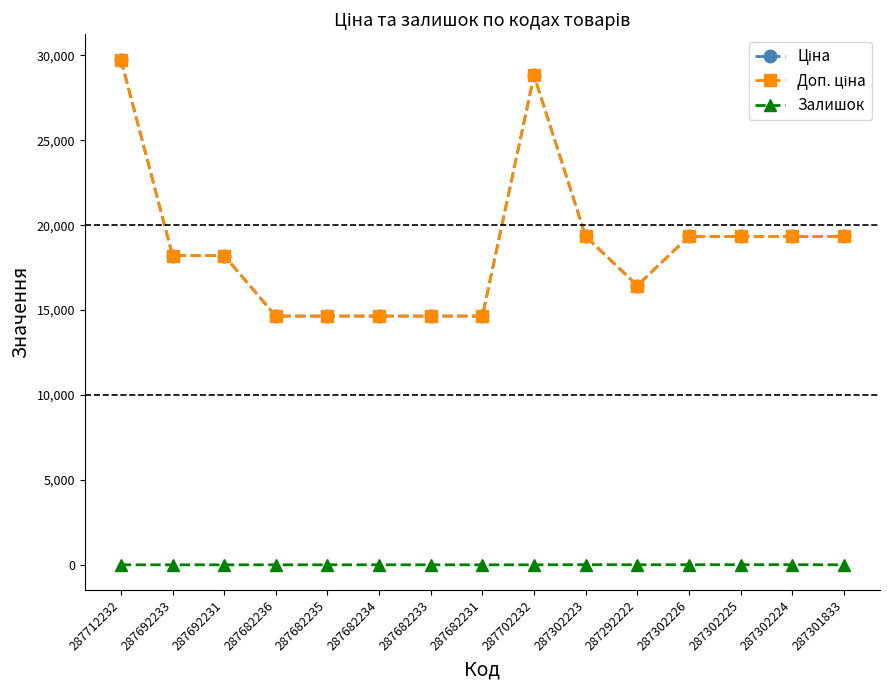

Is this an area chart (filled region under the line)?

No